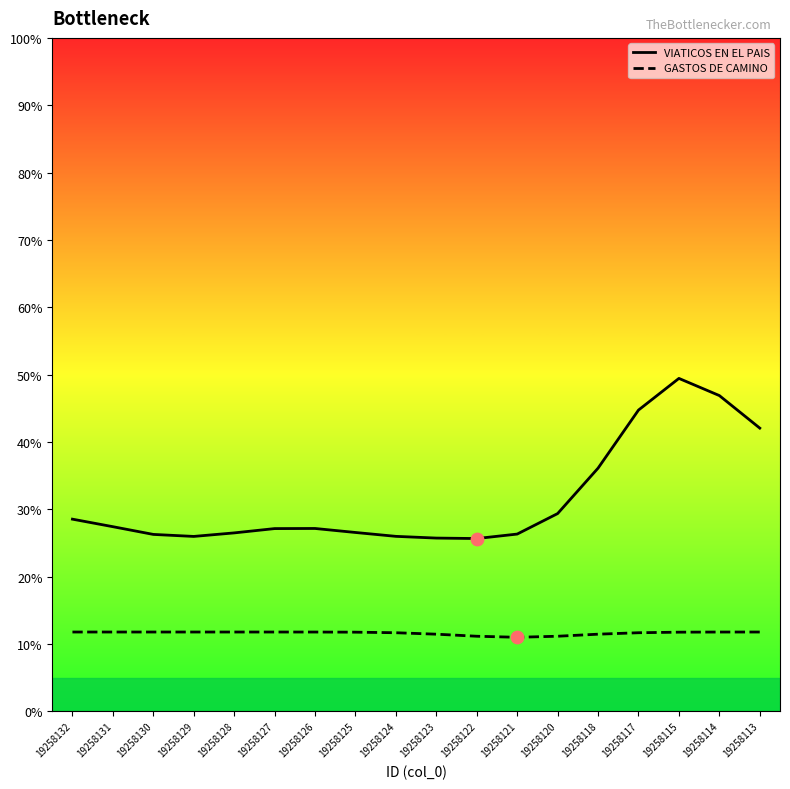

Which series has the widest spread of Y values?

VIATICOS EN EL PAIS